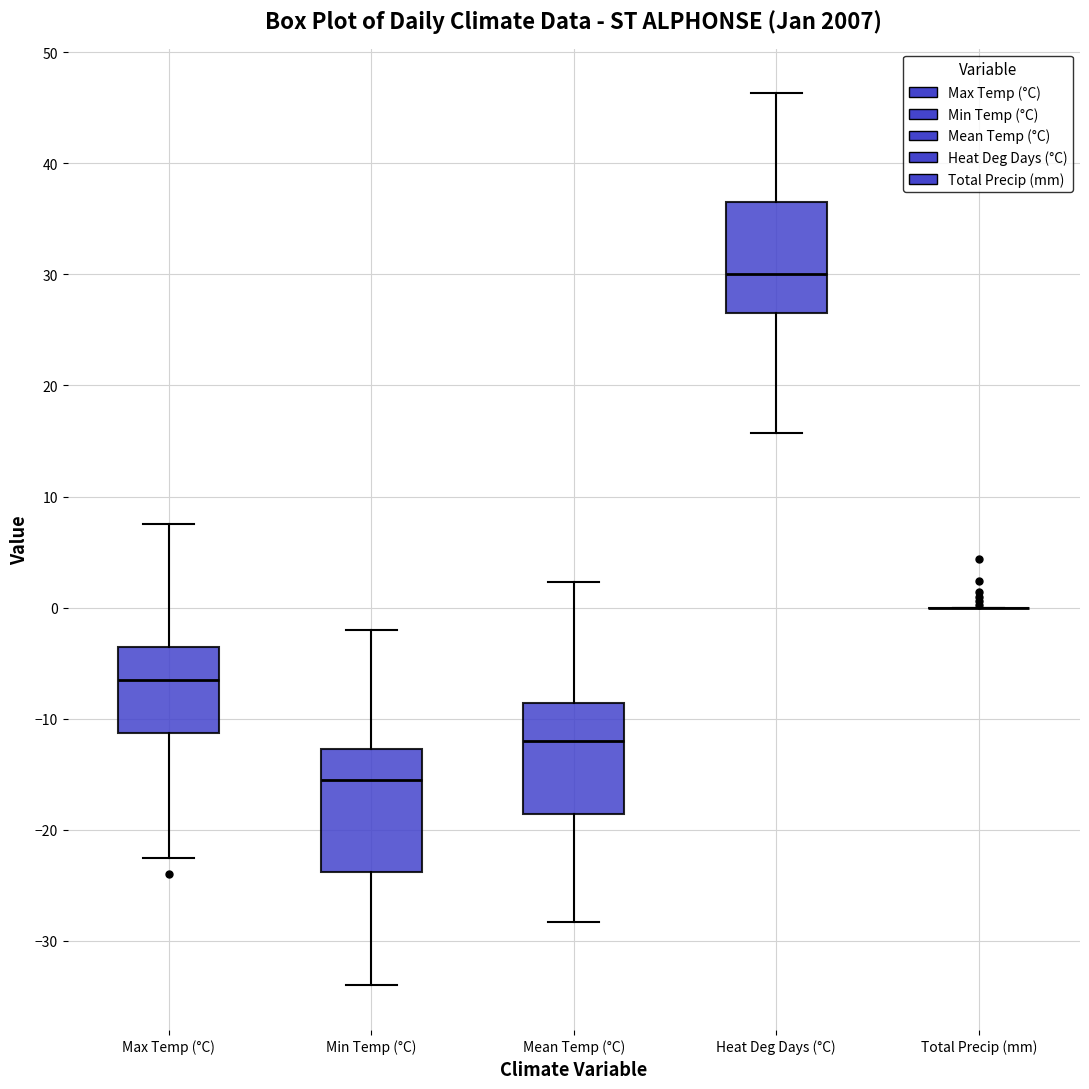

Reading left to right, read every box against the y-axis: the position of its median line, the range the box covers, and the ends of its whiskers. The values are not printed on the chart, so give them approximately, as read against the axis.

Max Temp (°C): median -6, box -11 to -3, whiskers -22 to 8
Min Temp (°C): median -15, box -24 to -13, whiskers -34 to -2
Mean Temp (°C): median -12, box -19 to -9, whiskers -28 to 2
Heat Deg Days (°C): median 30, box 27 to 37, whiskers 16 to 46
Total Precip (mm): box collapsed to a line at 0, whiskers 0 to 0